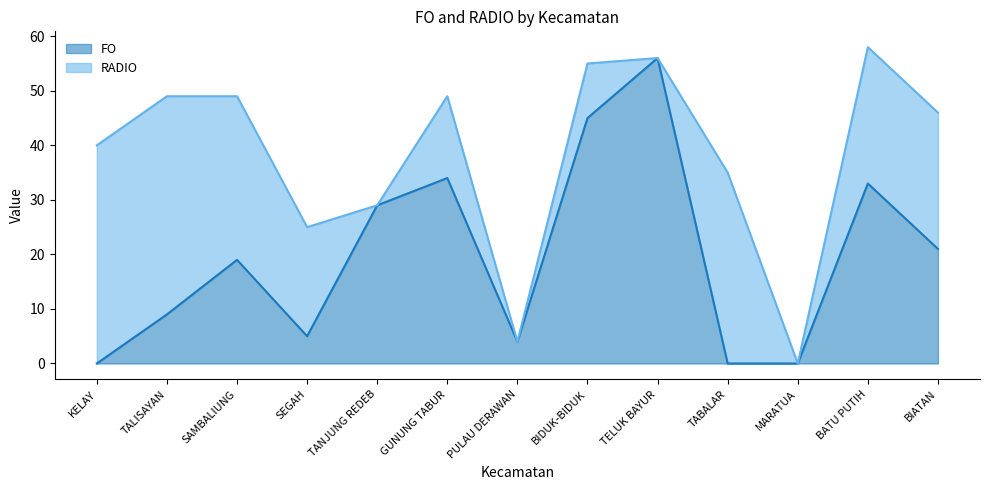

Is it true that the value at BIATAN is 30?

False